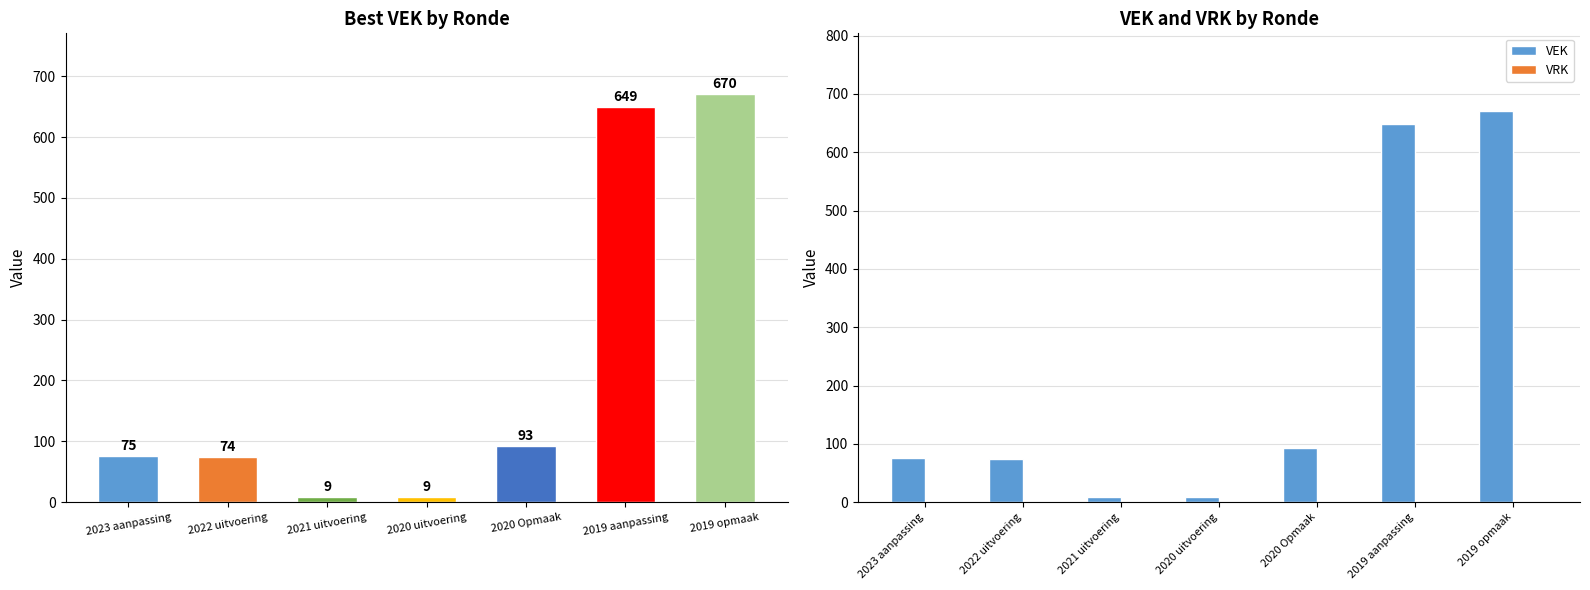

What are all the series names shown in the legend?

VEK, VRK